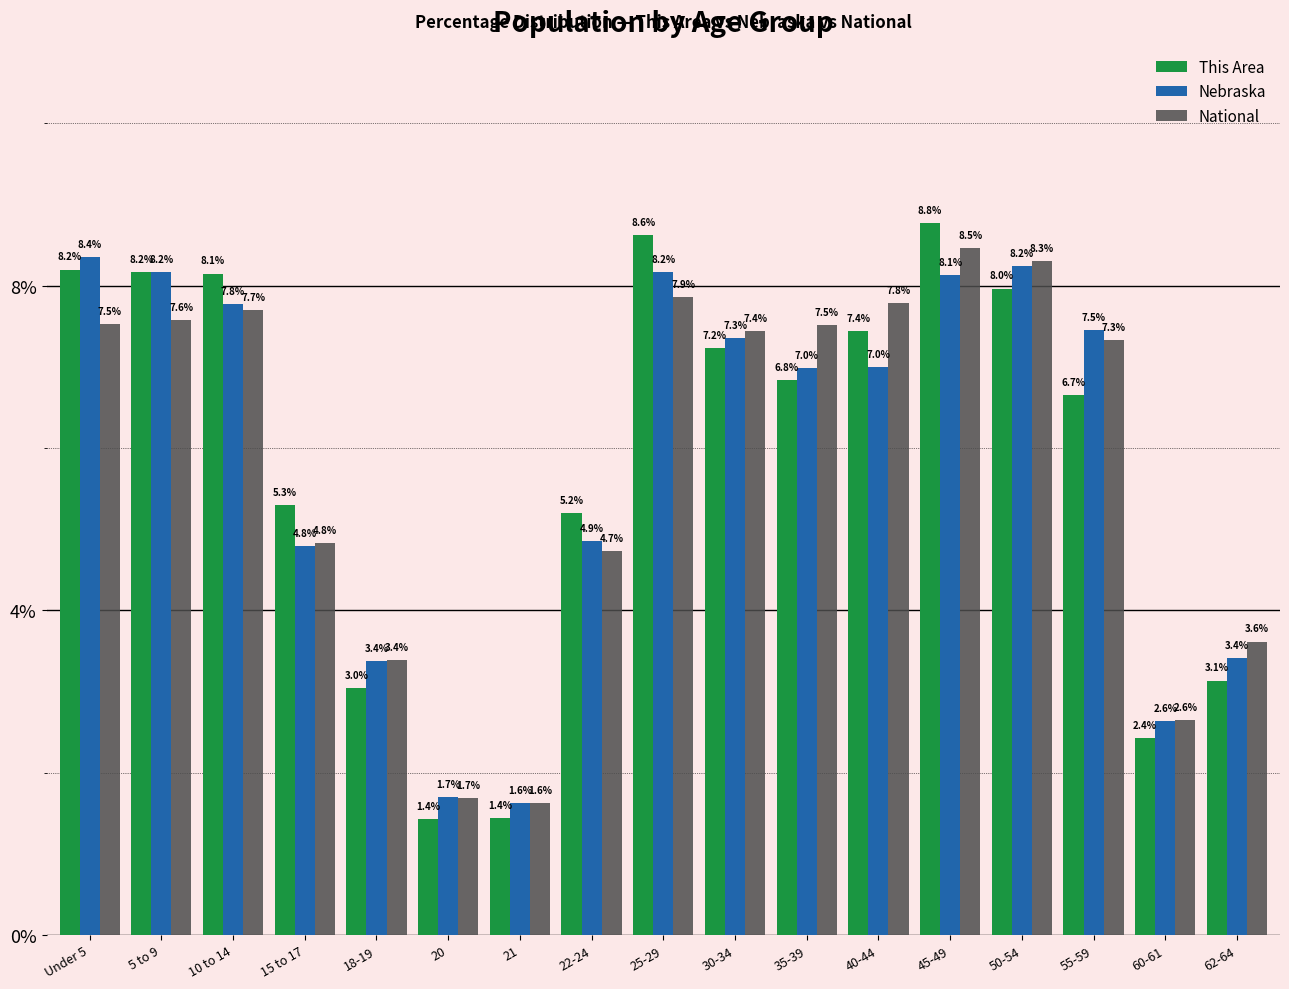

What is the label of the 17th bar from the left?

62-64